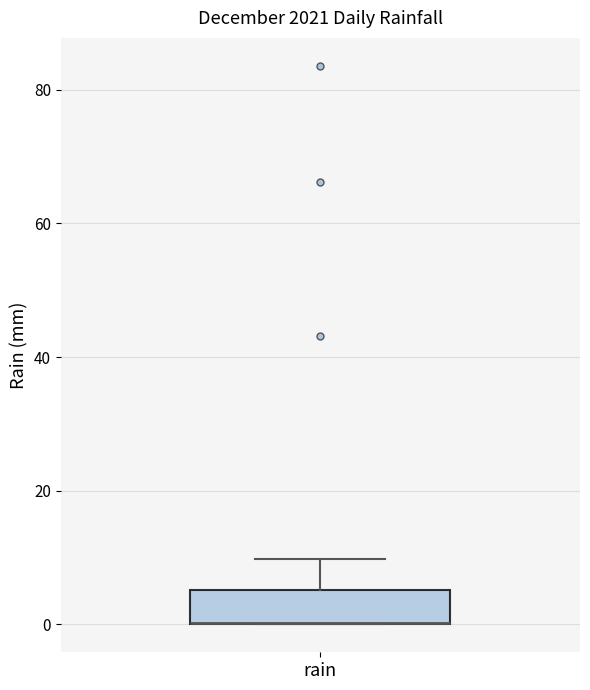

Where does the upper whisker of the box for rain end on the y-axis? The values are not printed on the chart, so give them approximately, as read against the axis.

10